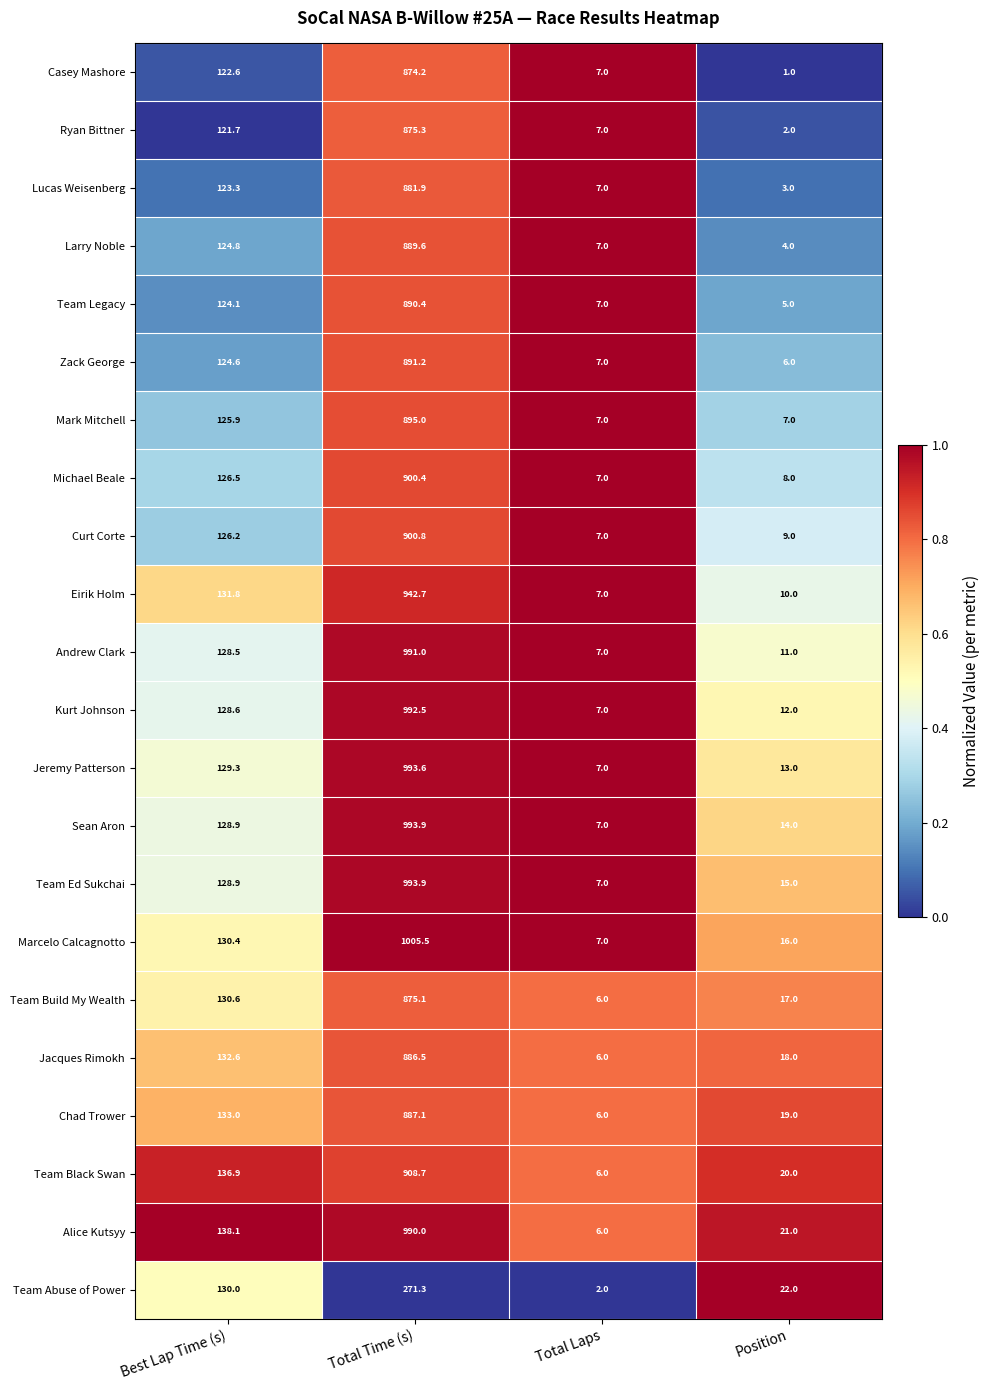

Is it true that Team Ed Sukchai equals 187.0 at Best Lap Time (s)?

False